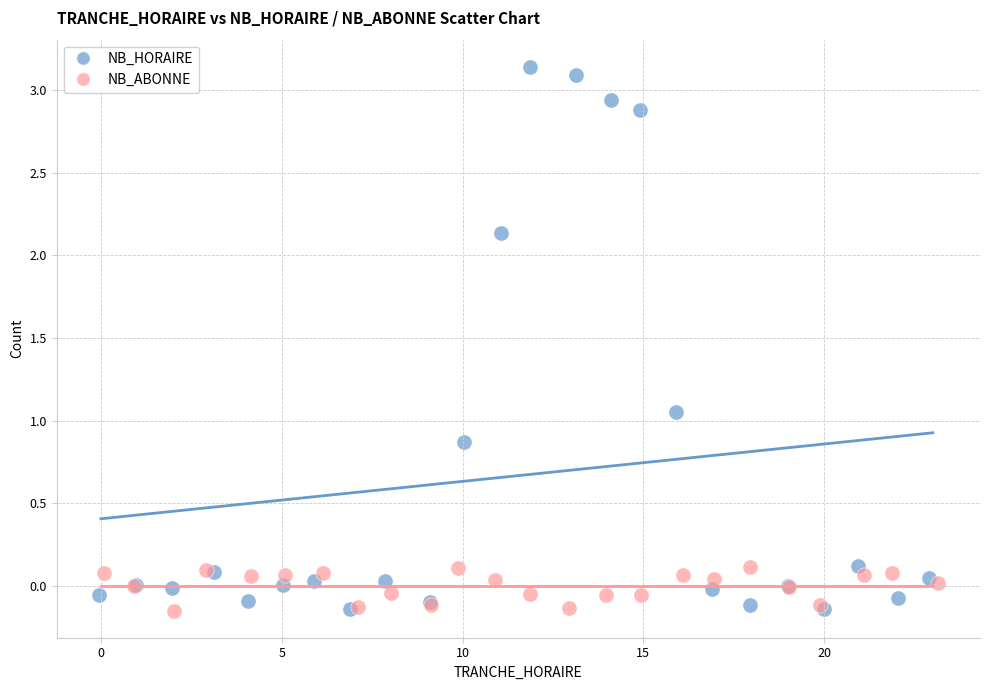

Which series reaches the maximum Y coordinate?

NB_HORAIRE